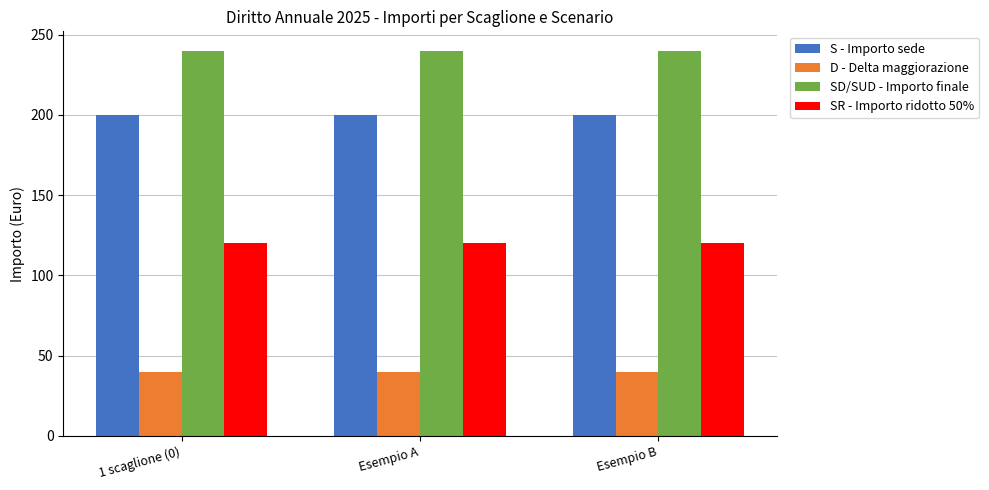

Rank the series at Esempio B from highest to lowest value.

SD/SUD - Importo finale, S - Importo sede, SR - Importo ridotto 50%, D - Delta maggiorazione